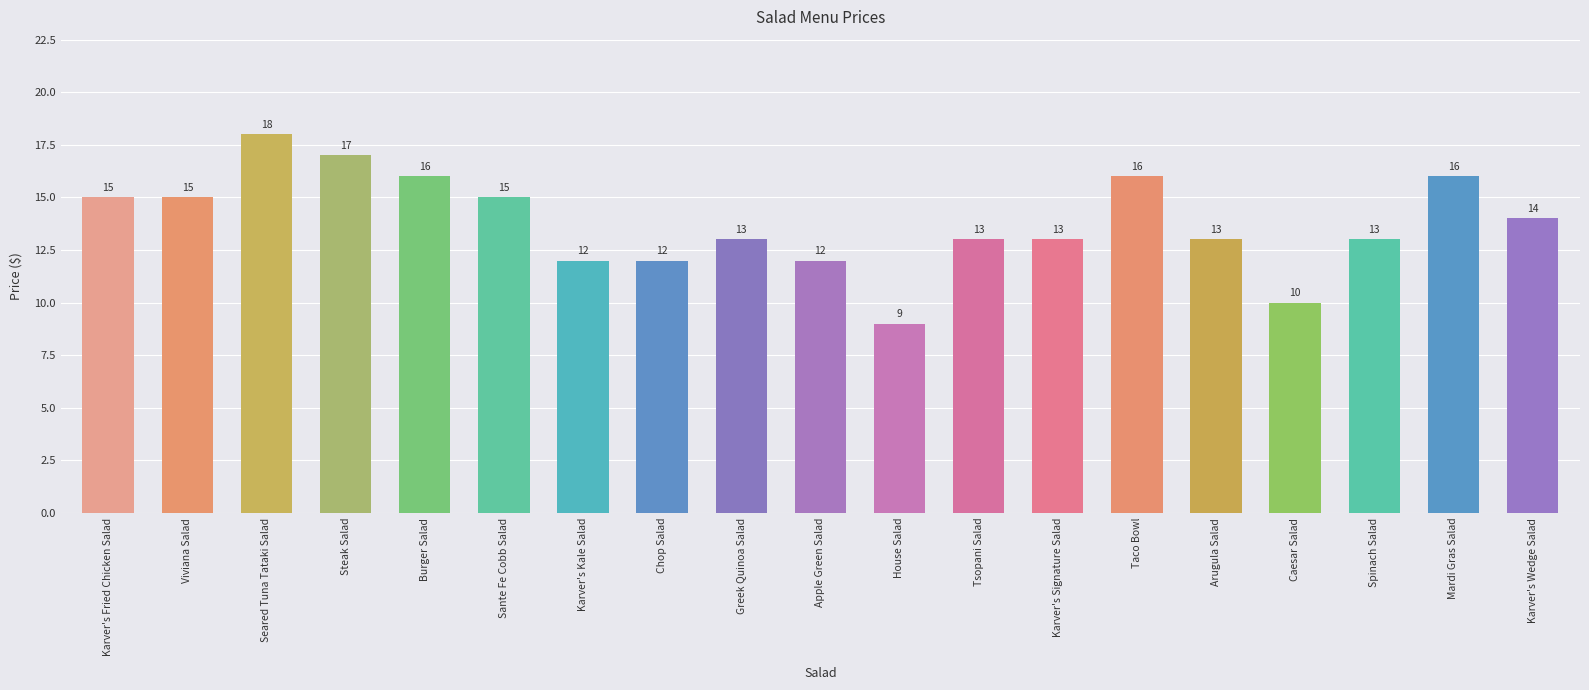

At which category does the chart reach its minimum across all series?

House Salad